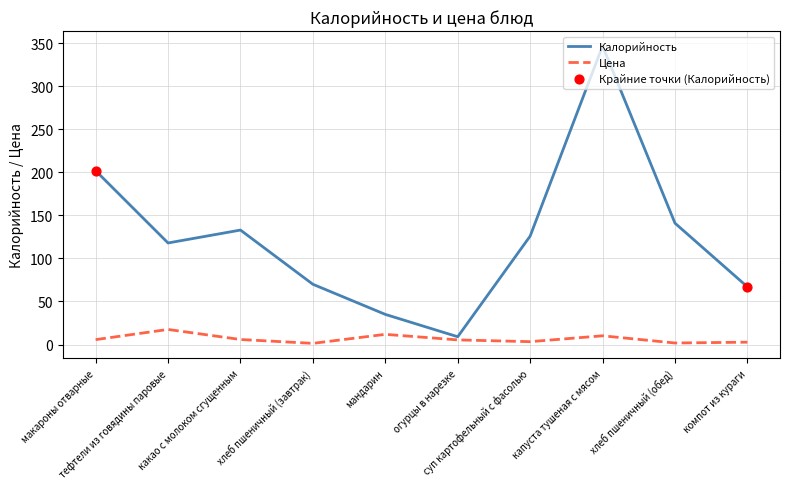

Which series has the widest spread of values?

Калорийность